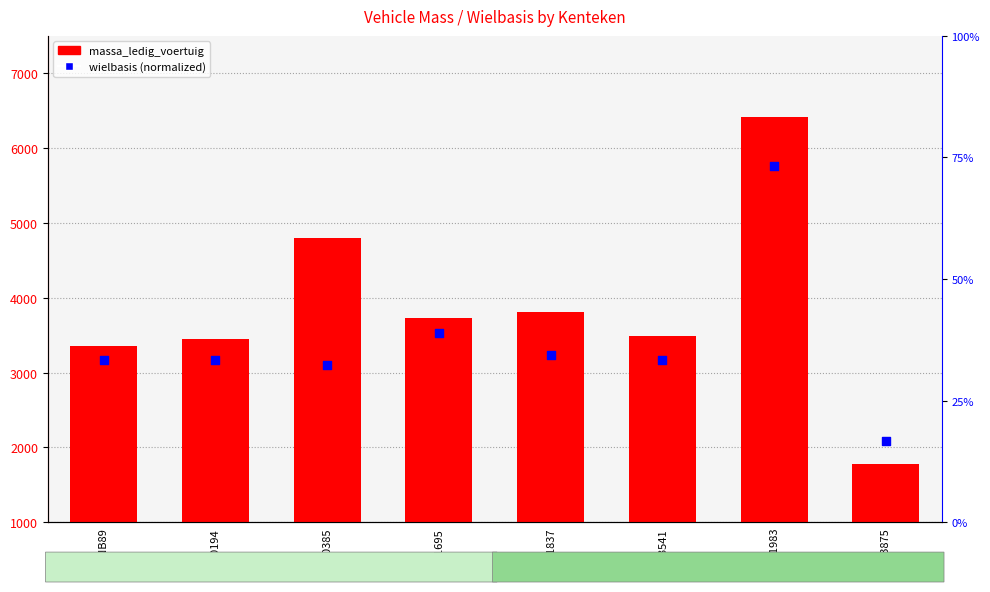

What is the total value across all series at SB1983?

6493.3